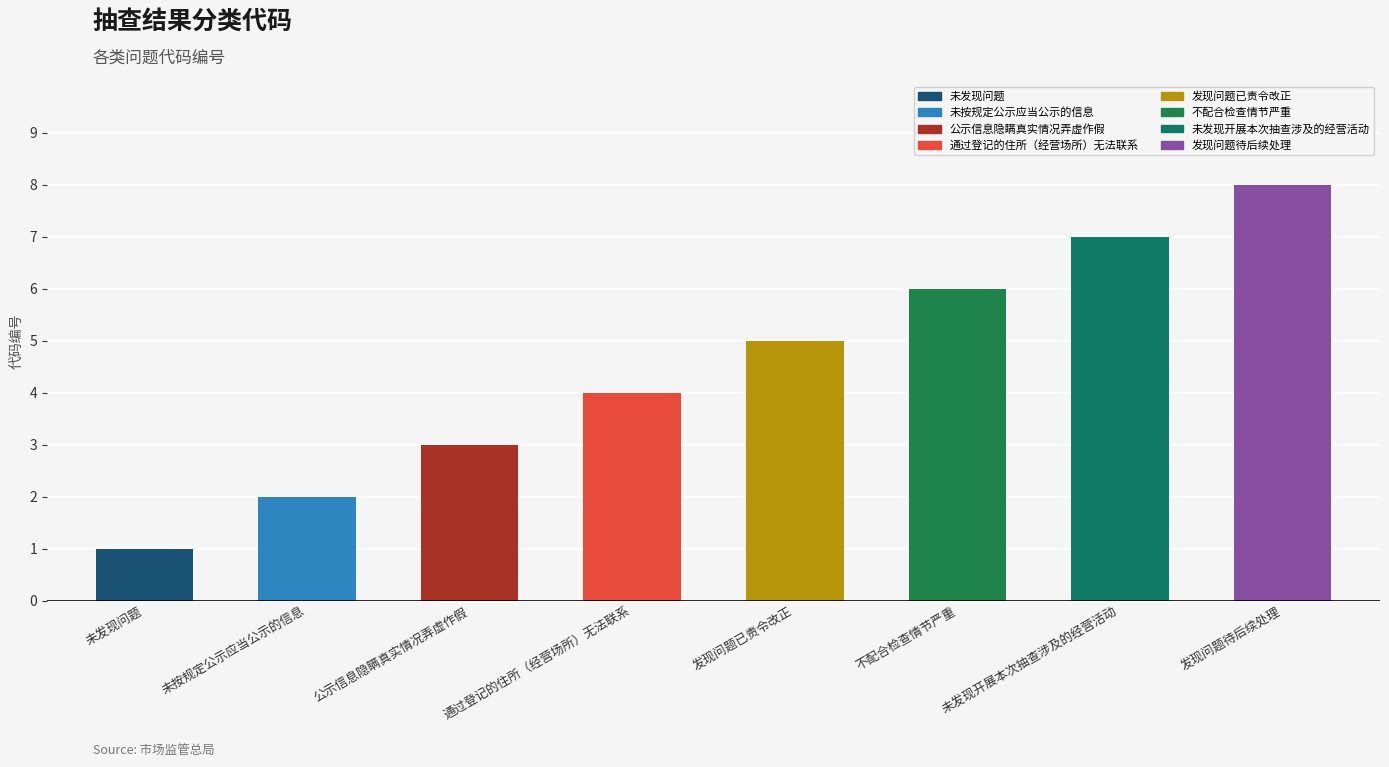

Rank the categories by value from highest to lowest.

发现问题待后续处理, 未发现开展本次抽查涉及的经营活动, 不配合检查情节严重, 发现问题已责令改正, 通过登记的住所（经营场所）无法联系, 公示信息隐瞒真实情况弄虚作假, 未按规定公示应当公示的信息, 未发现问题